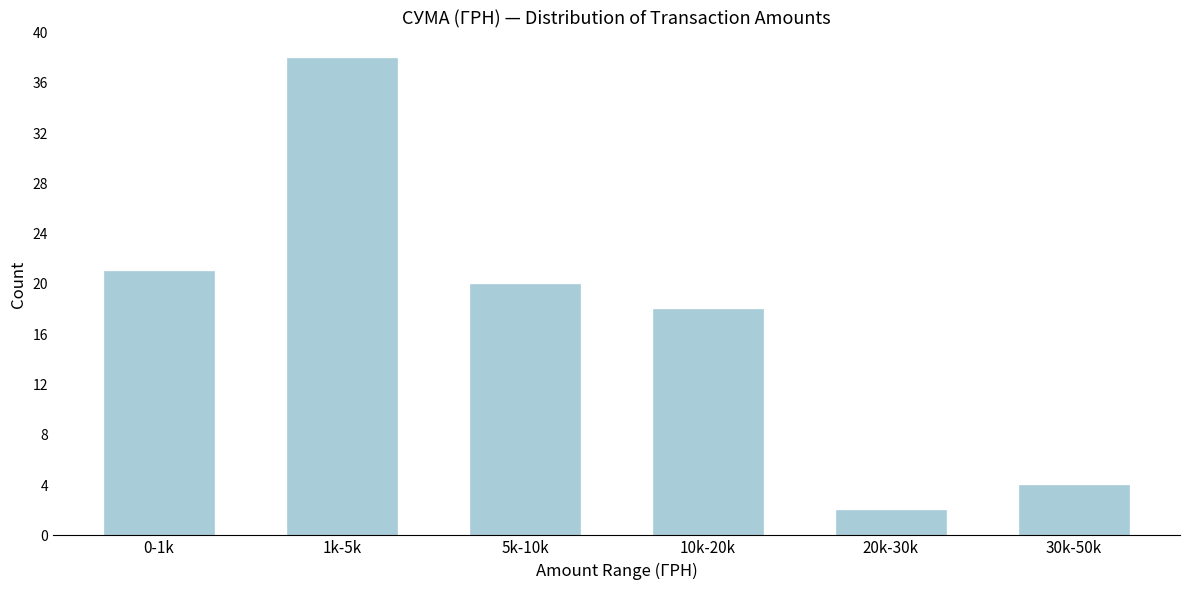

Reading left to right, transcribe all the data shown in this chart.

0-1k=21	1k-5k=38	5k-10k=20	10k-20k=18	20k-30k=2	30k-50k=4